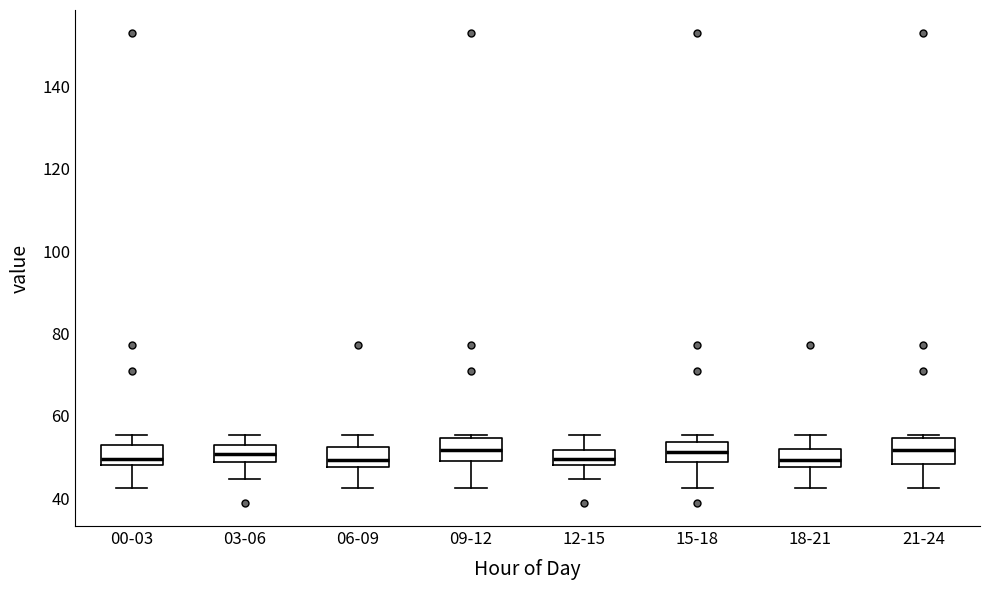

Where is the lower edge of the box for 21-24 on the y-axis? The values are not printed on the chart, so give them approximately, as read against the axis.

48